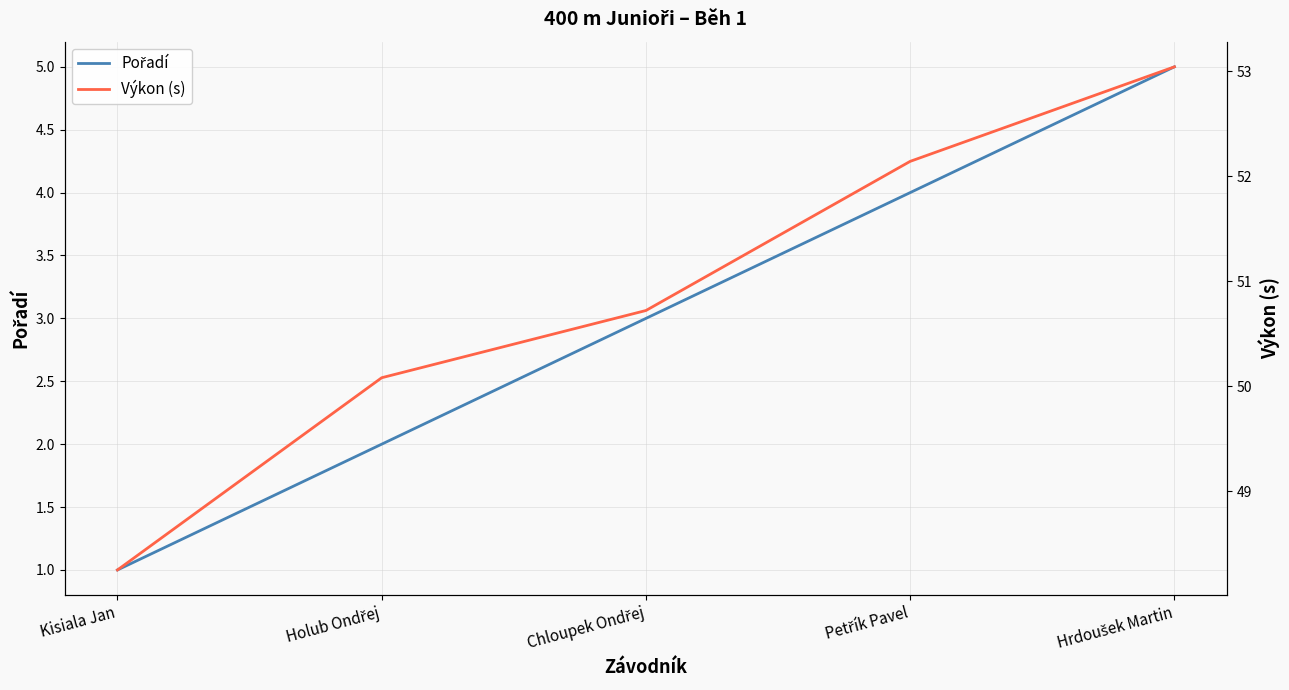

Is this an area chart (filled region under the line)?

No